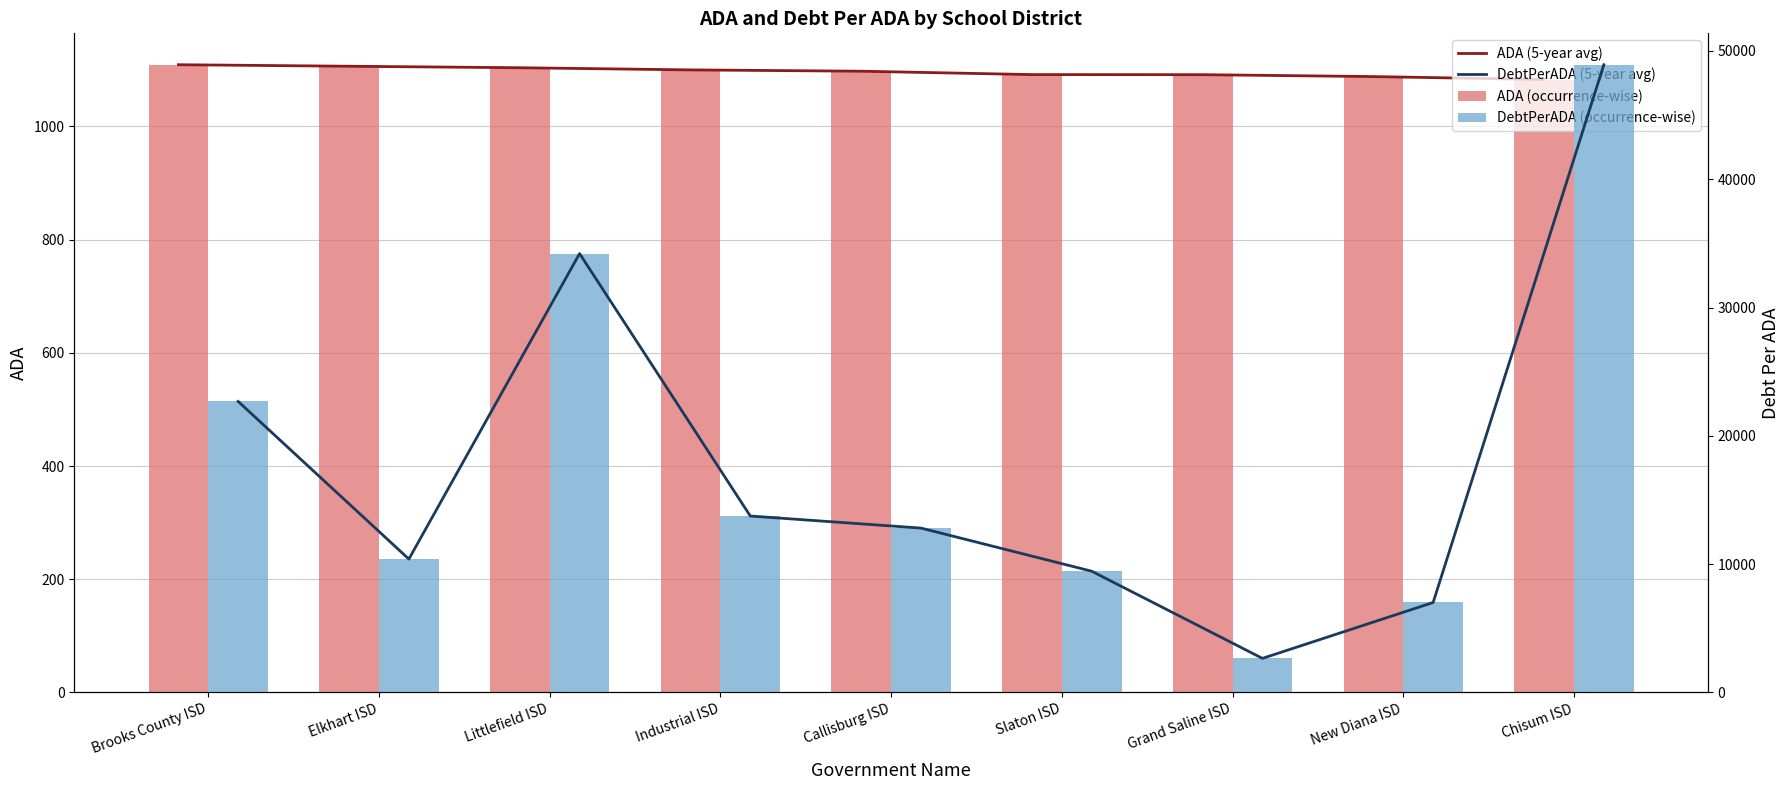

Where does the ADA (occurrence-wise) series first go above 1097?

Brooks County ISD